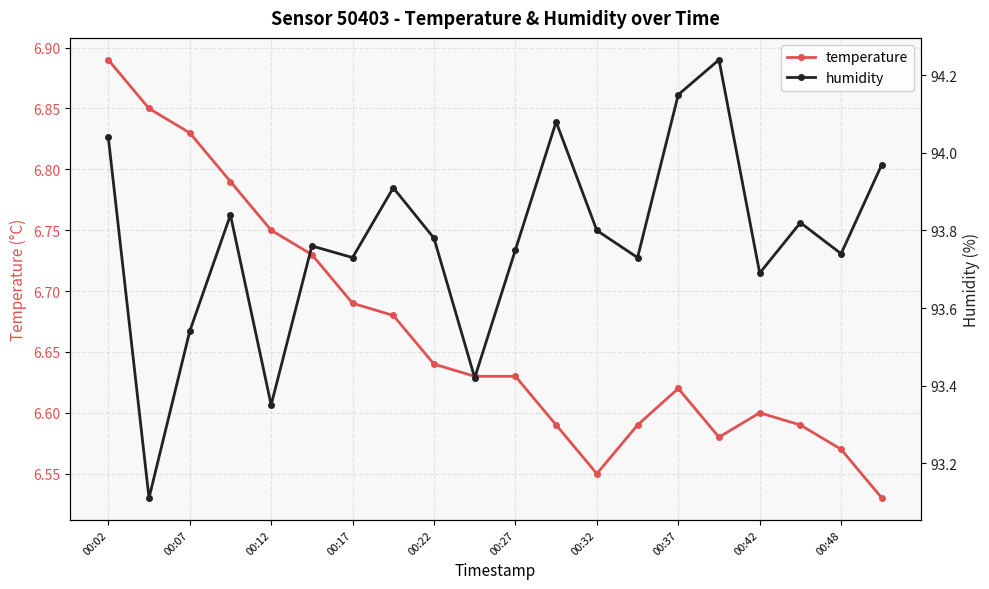

Is it true that temperature equals 1.5 at 00:22?

False